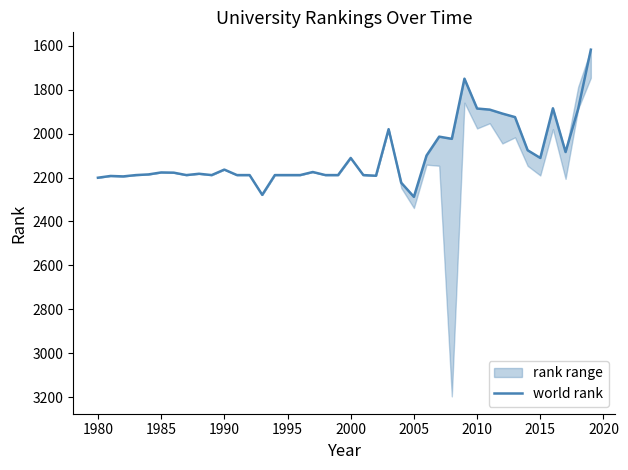

What is the greatest value displayed?

2288